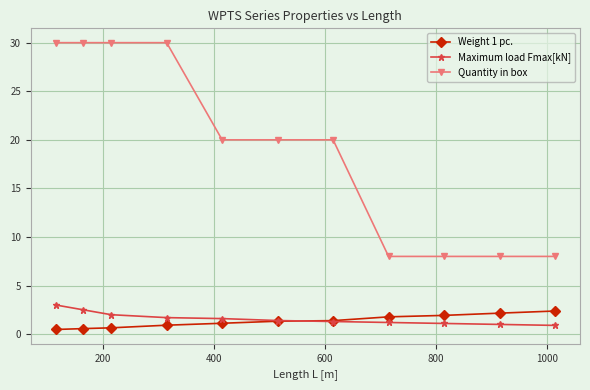

How many lines are shown in the chart?

3